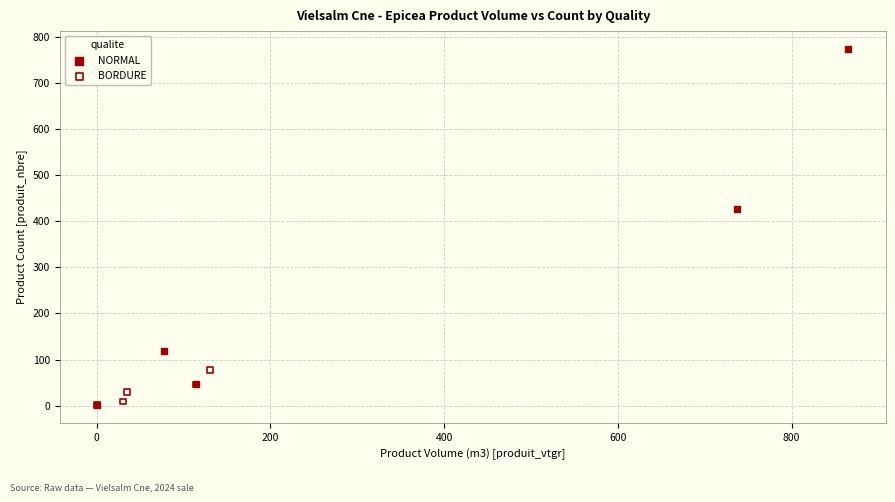

Which series reaches the maximum Y coordinate?

NORMAL